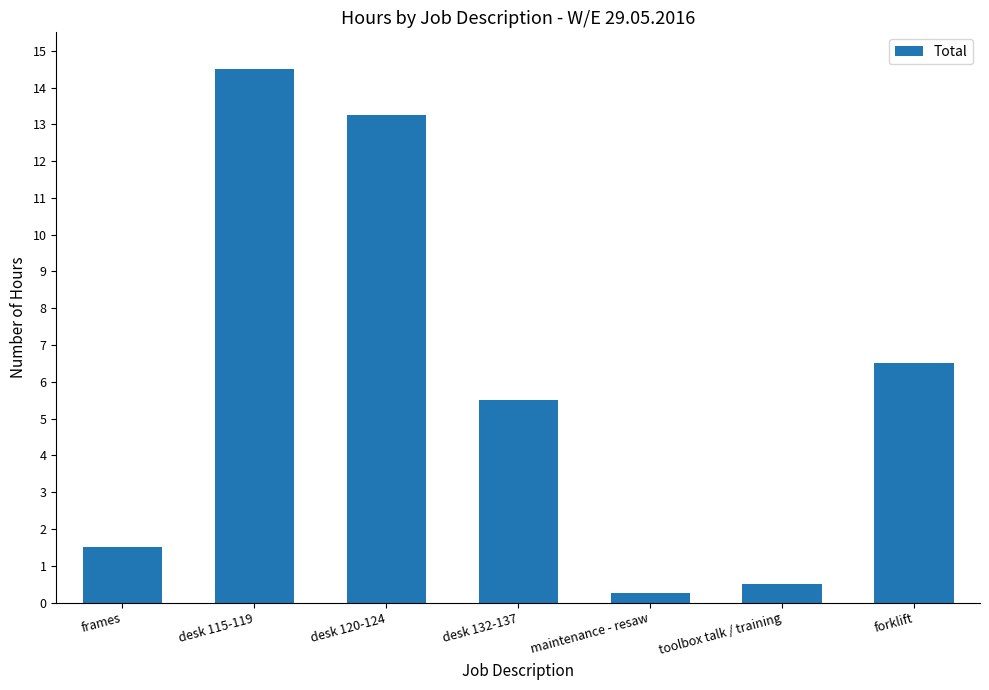

What is the maximum value shown in the chart?

14.5